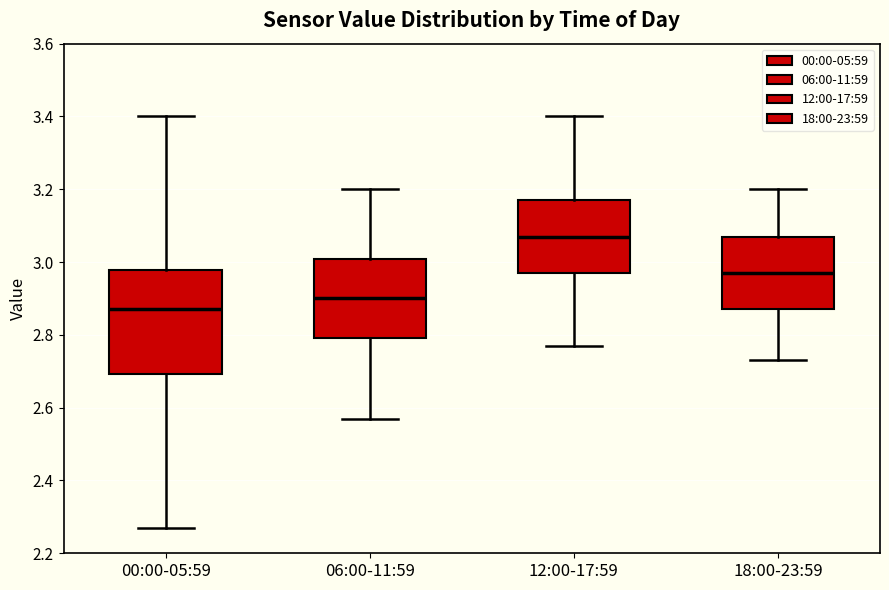

Where is the lower edge of the box for 06:00-11:59 on the y-axis? The values are not printed on the chart, so give them approximately, as read against the axis.

2.80